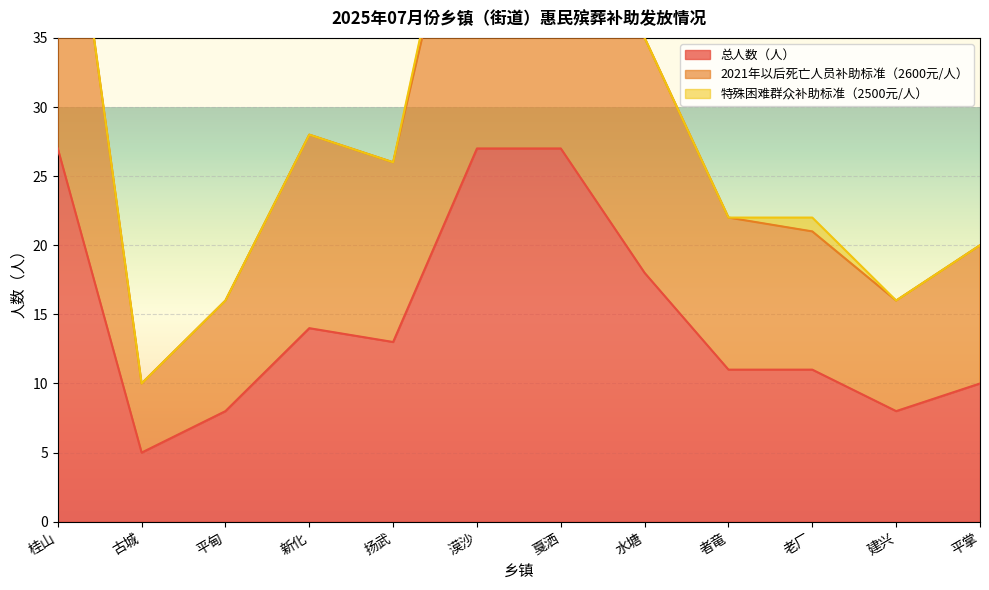

Between 古城 and 桂山, which is larger?

桂山